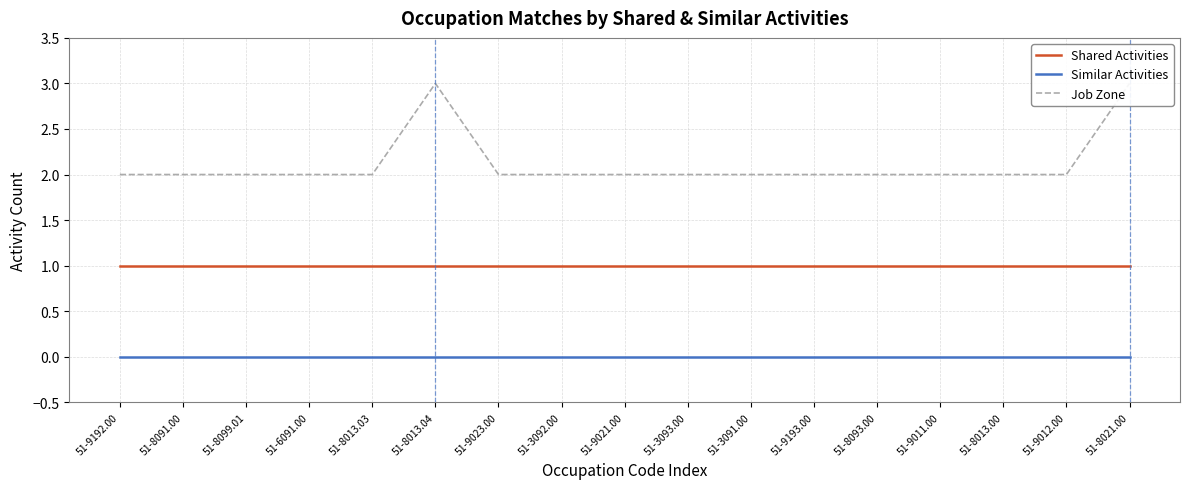

True or false: Similar Activities and Shared Activities cross at least once.

False